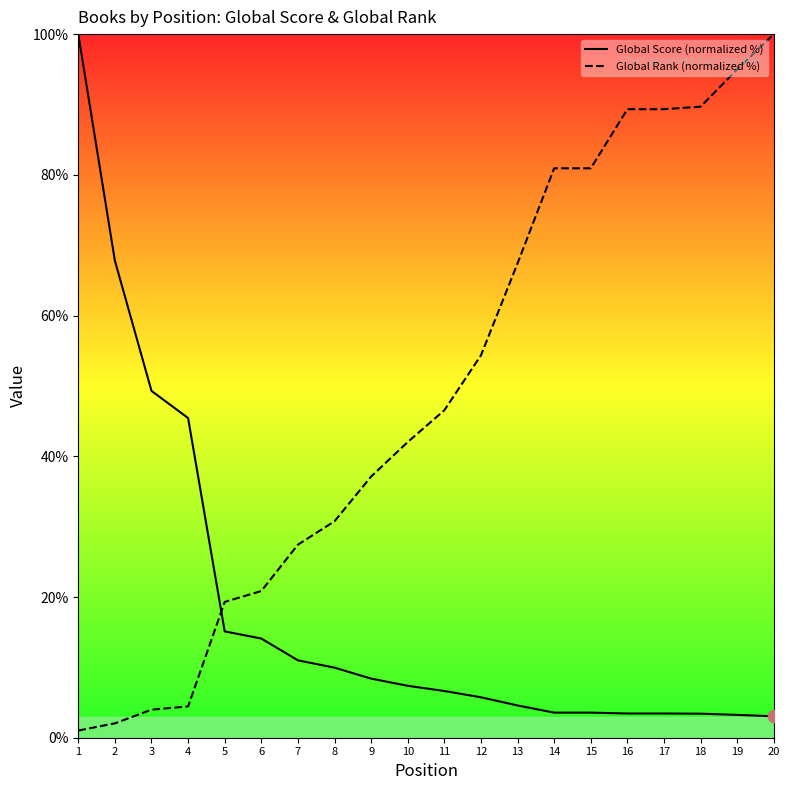

Is the value of Global Rank (normalized %) at 11 greater than the value of Global Score (normalized %) at 7?

Yes